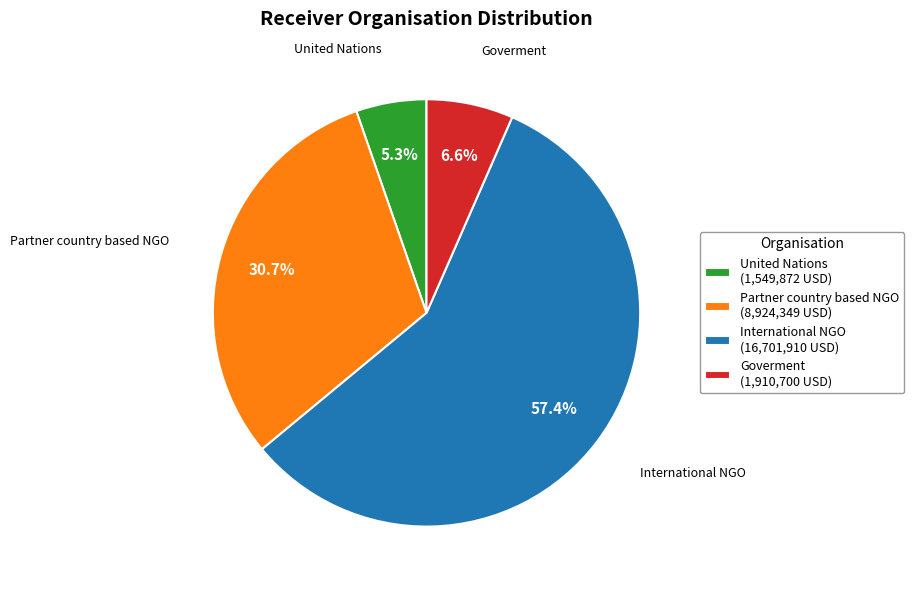

Which slice is the smallest?

United Nations (1,549,872 USD)